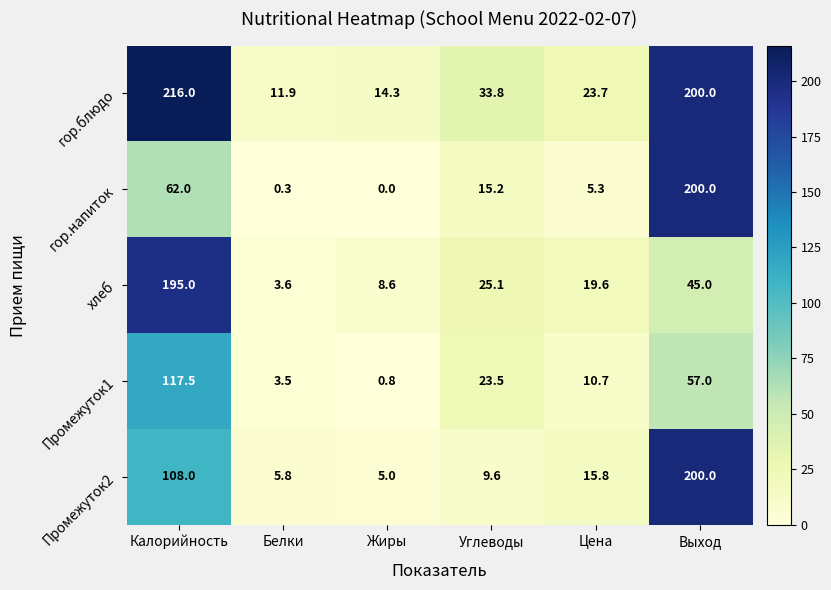

Is it true that гор.напиток equals 5.3 at Цена?

True